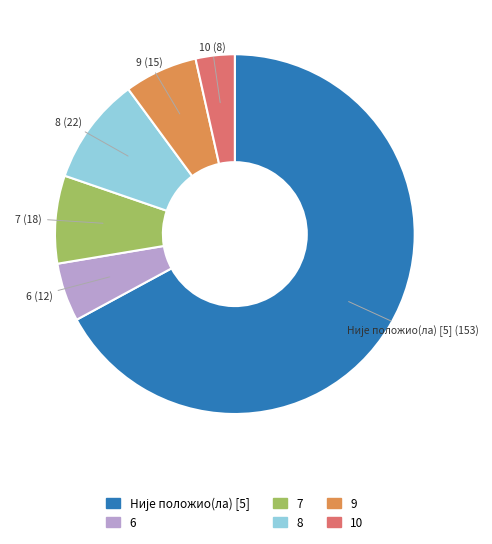

Count the number of slices in the pie.

6